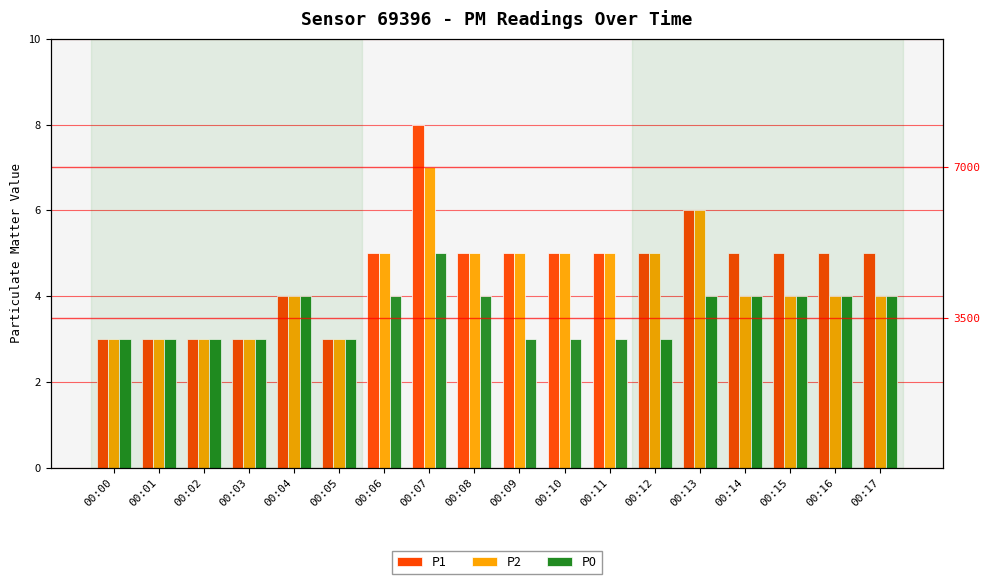

What is the value of the P2 bar at the 1st from the left?

3